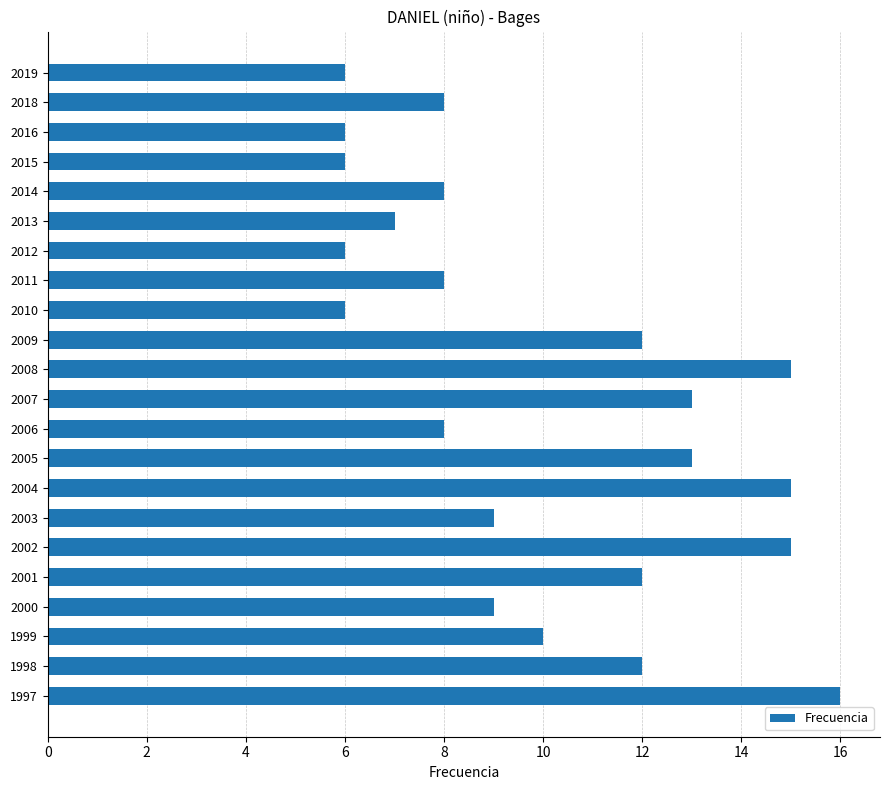

Reading top to bottom, list all the values displayed in this chart.

6	8	6	6	8	7	6	8	6	12	15	13	8	13	15	9	15	12	9	10	12	16